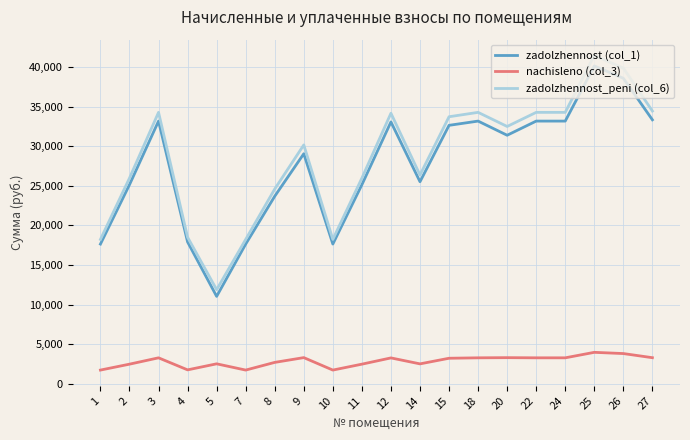

Where is zadolzhennost_peni (col_6) nearest to the value 26673?

14